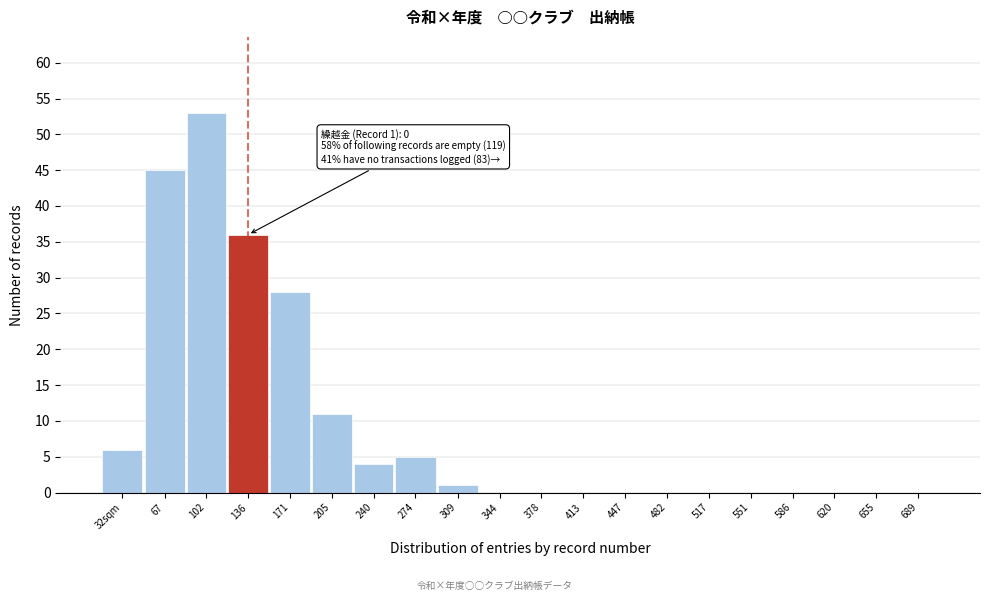

Reading right to left, transcribe all the data shown in this chart.

689=0	655=0	620=0	586=0	551=0	517=0	482=0	447=0	413=0	378=0	344=0	309=1	274=5	240=4	205=11	171=28	136=36	102=53	67=45	32sqm=6